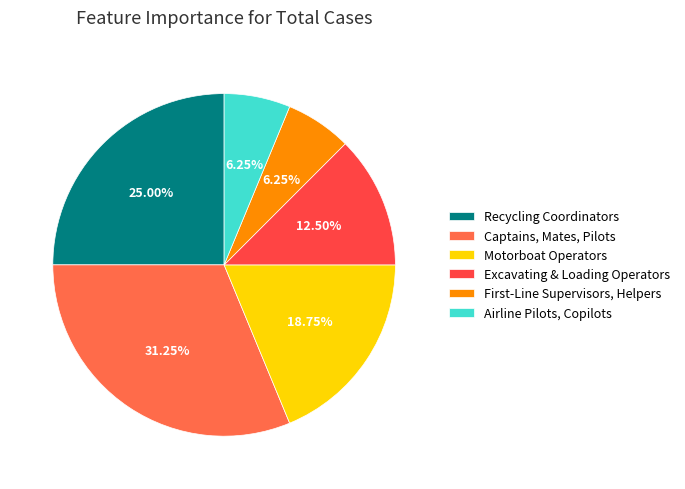

Count the number of slices in the pie.

6